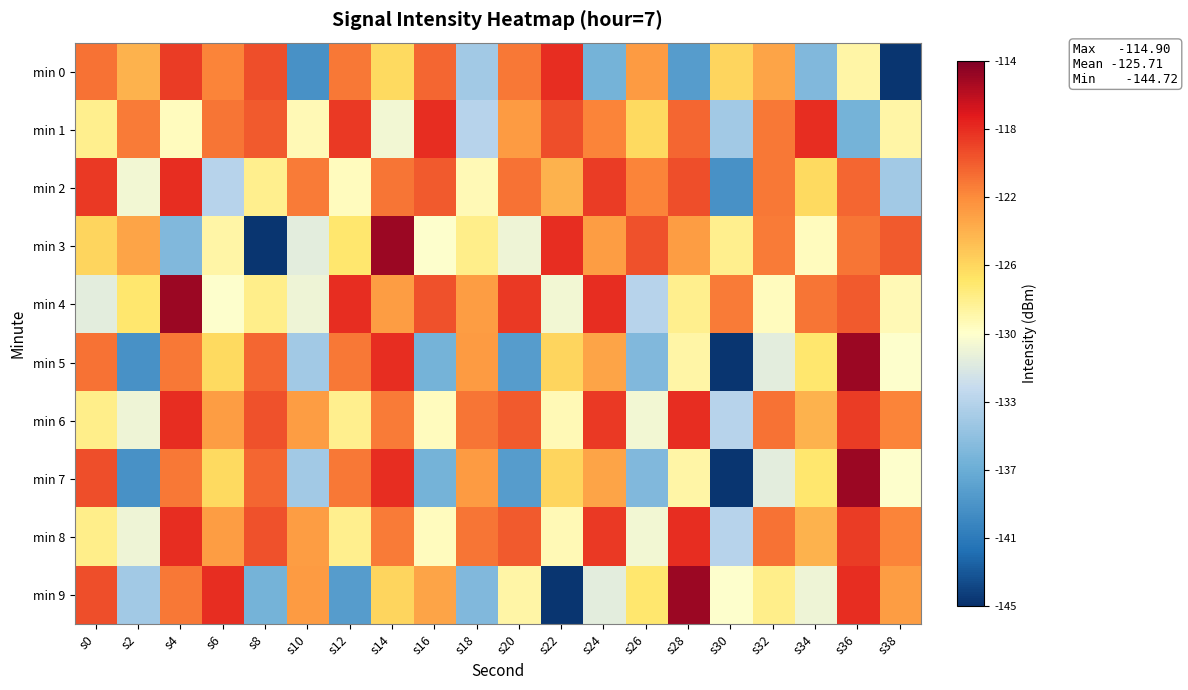

At which category does the chart reach its minimum across all series?

s38